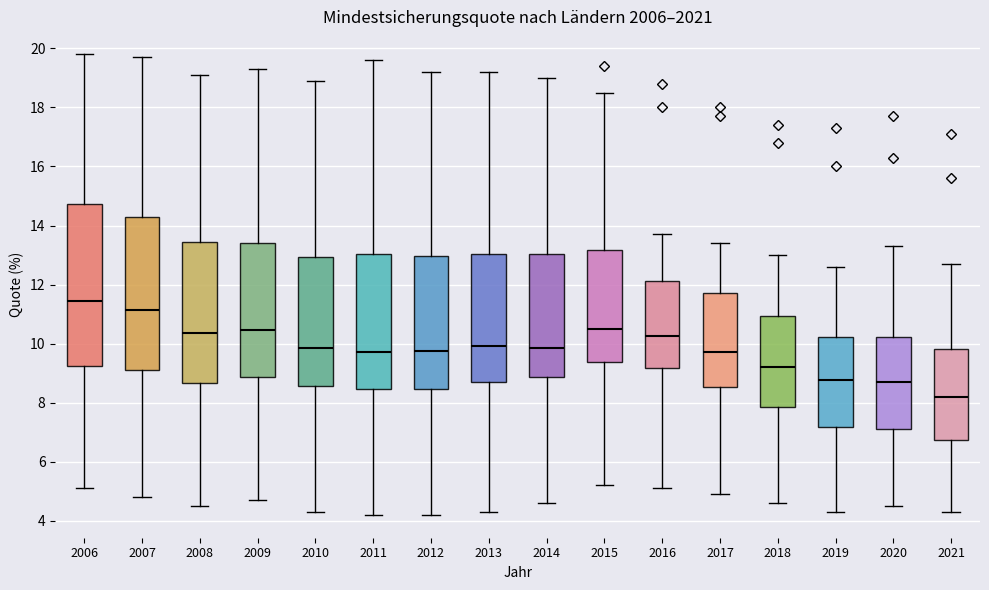

Reading left to right, read every box against the y-axis: the position of its median line, the range the box covers, and the ends of its whiskers. The values are not printed on the chart, so give them approximately, as read against the axis.

2006: median 11.4, box 9.2 to 14.8, whiskers 5.2 to 19.8
2007: median 11.2, box 9.2 to 14.2, whiskers 4.8 to 19.8
2008: median 10.4, box 8.6 to 13.4, whiskers 4.6 to 19.2
2009: median 10.4, box 8.8 to 13.4, whiskers 4.8 to 19.4
2010: median 9.8, box 8.6 to 13.0, whiskers 4.4 to 19.0
2011: median 9.8, box 8.4 to 13.0, whiskers 4.2 to 19.6
2012: median 9.8, box 8.4 to 13.0, whiskers 4.2 to 19.2
2013: median 10.0, box 8.8 to 13.0, whiskers 4.4 to 19.2
2014: median 9.8, box 8.8 to 13.0, whiskers 4.6 to 19.0
2015: median 10.6, box 9.4 to 13.2, whiskers 5.2 to 18.6
2016: median 10.2, box 9.2 to 12.2, whiskers 5.2 to 13.8
2017: median 9.8, box 8.6 to 11.8, whiskers 5.0 to 13.4
2018: median 9.2, box 7.8 to 11.0, whiskers 4.6 to 13.0
2019: median 8.8, box 7.2 to 10.2, whiskers 4.4 to 12.6
2020: median 8.8, box 7.2 to 10.2, whiskers 4.6 to 13.4
2021: median 8.2, box 6.8 to 9.8, whiskers 4.4 to 12.8